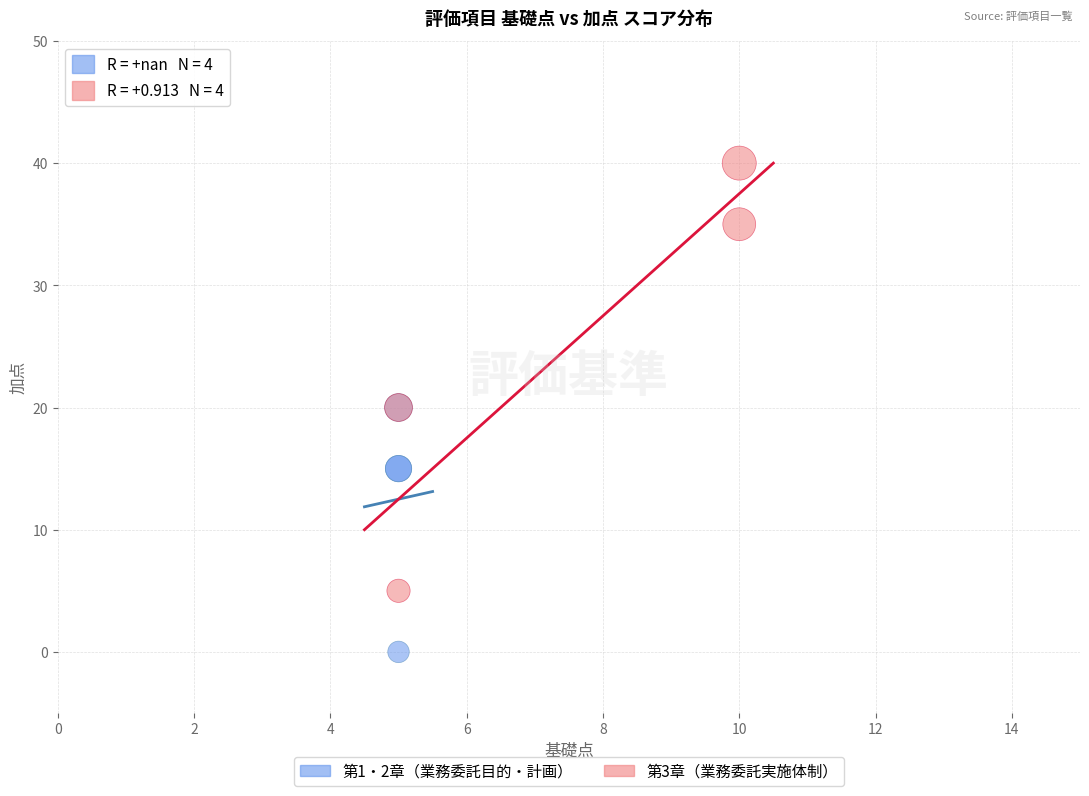

Which series contains the highest Y value?

第3章（業務委託実施体制）